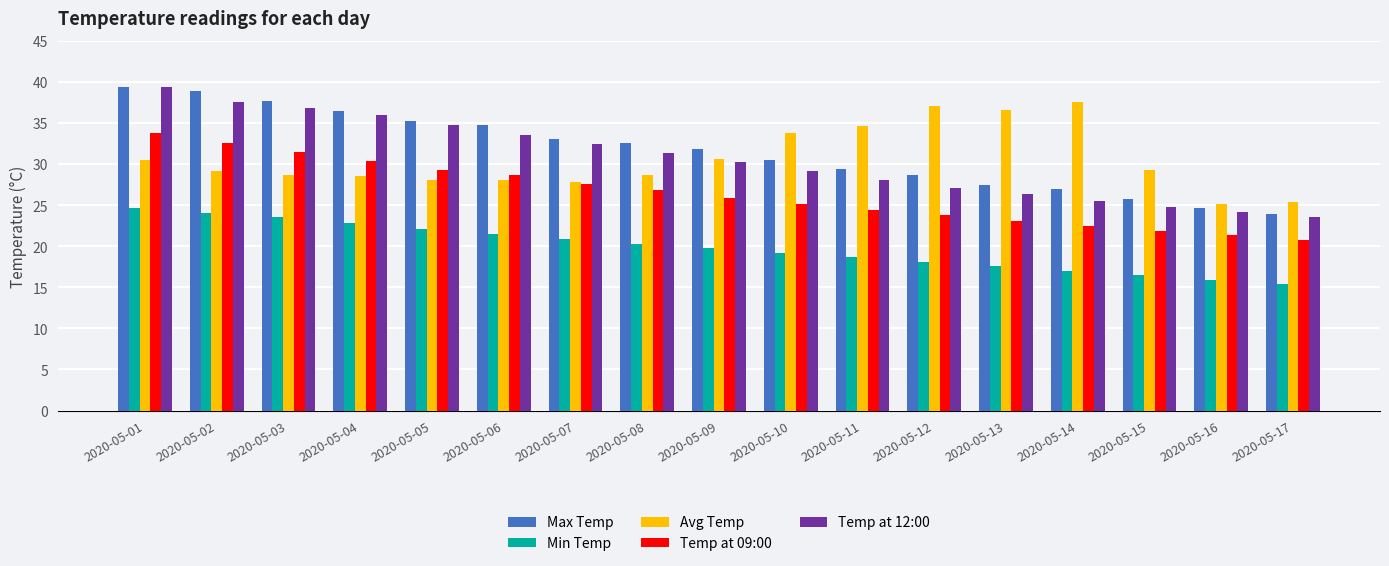

What is the difference between the Avg Temp values at 2020-05-13 and 2020-05-04?

8.1